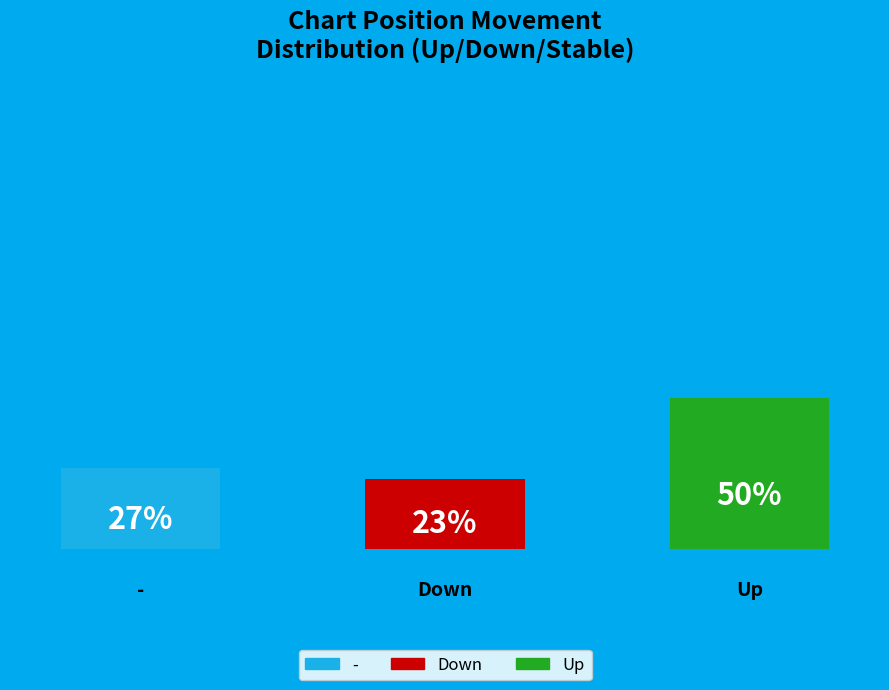

Which slice is the largest?

up